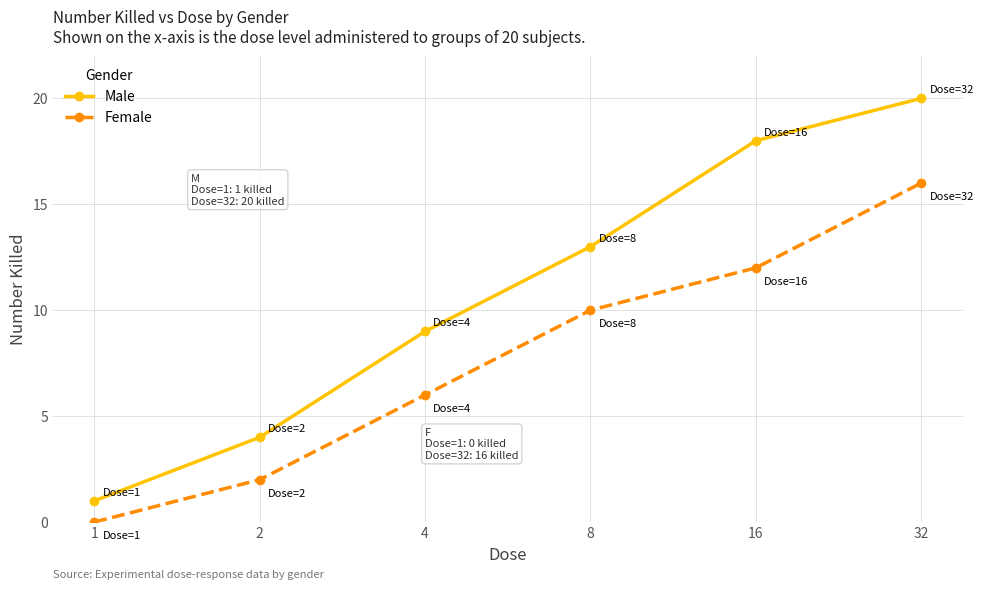

True or false: Male and Female cross at least once.

False